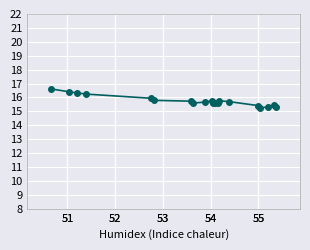

What is the value of the 11th point from the left?

15.6